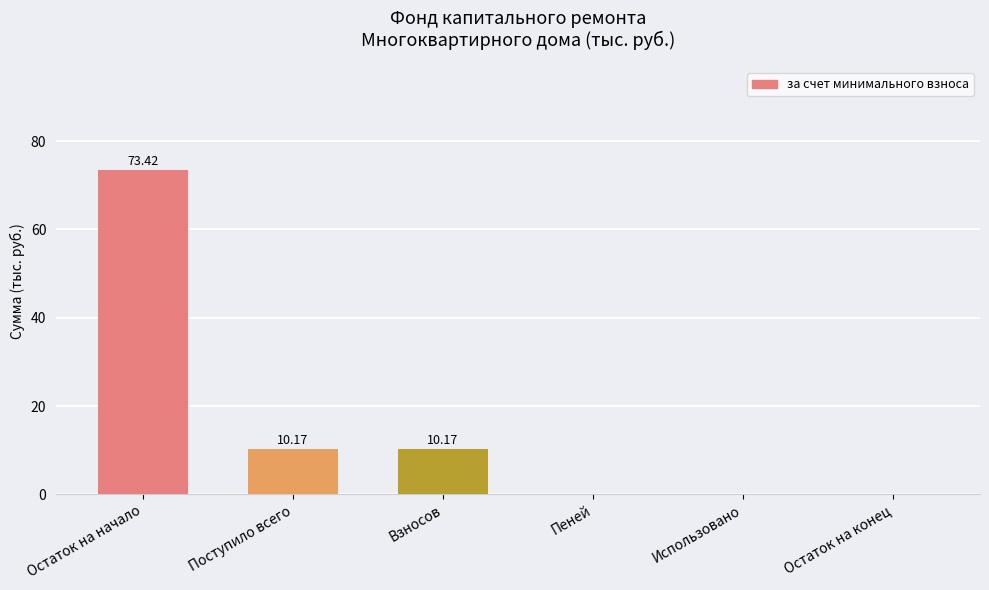

Which category has the highest value across all series?

Остаток на начало